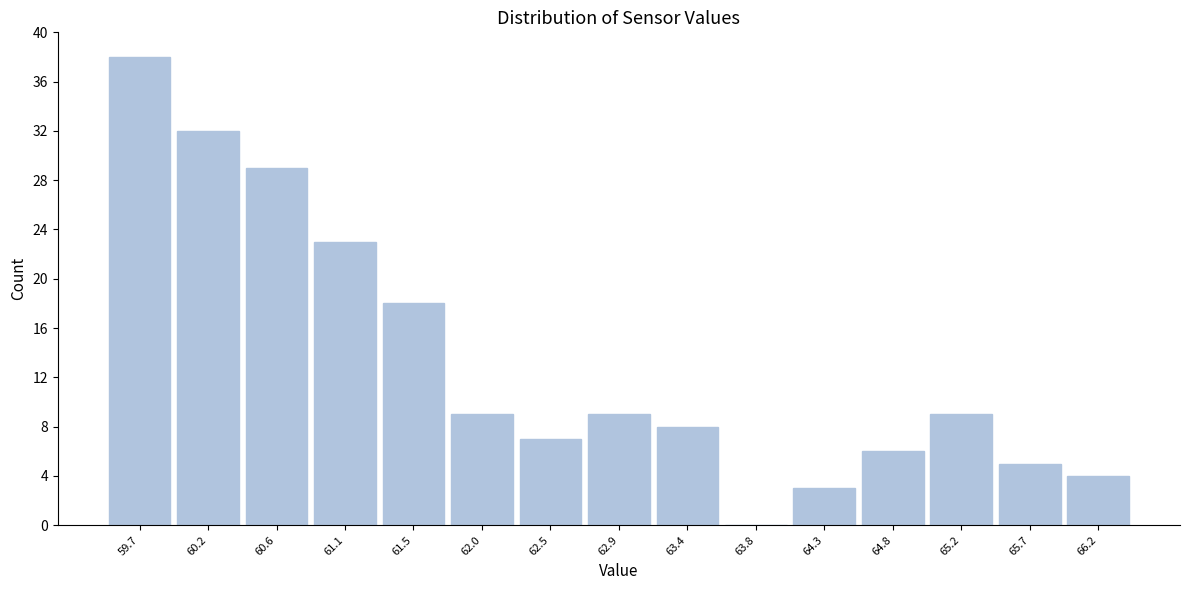

How tall is the bar that spans 62.25 to 62.70 on the x-axis? Neither the bar edges nor the heights are printed on the chart, so give them approximately, as read against the axes.

7